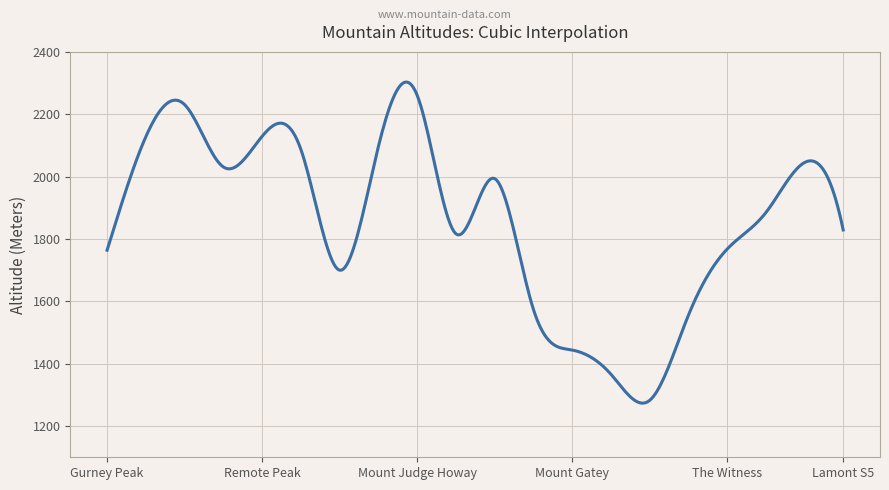

What is the minimum value shown in the chart?

1273.6